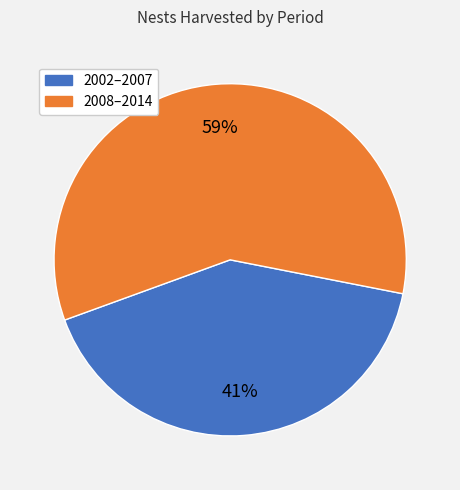

To the nearest percent, what is the average slice percentage?

50%